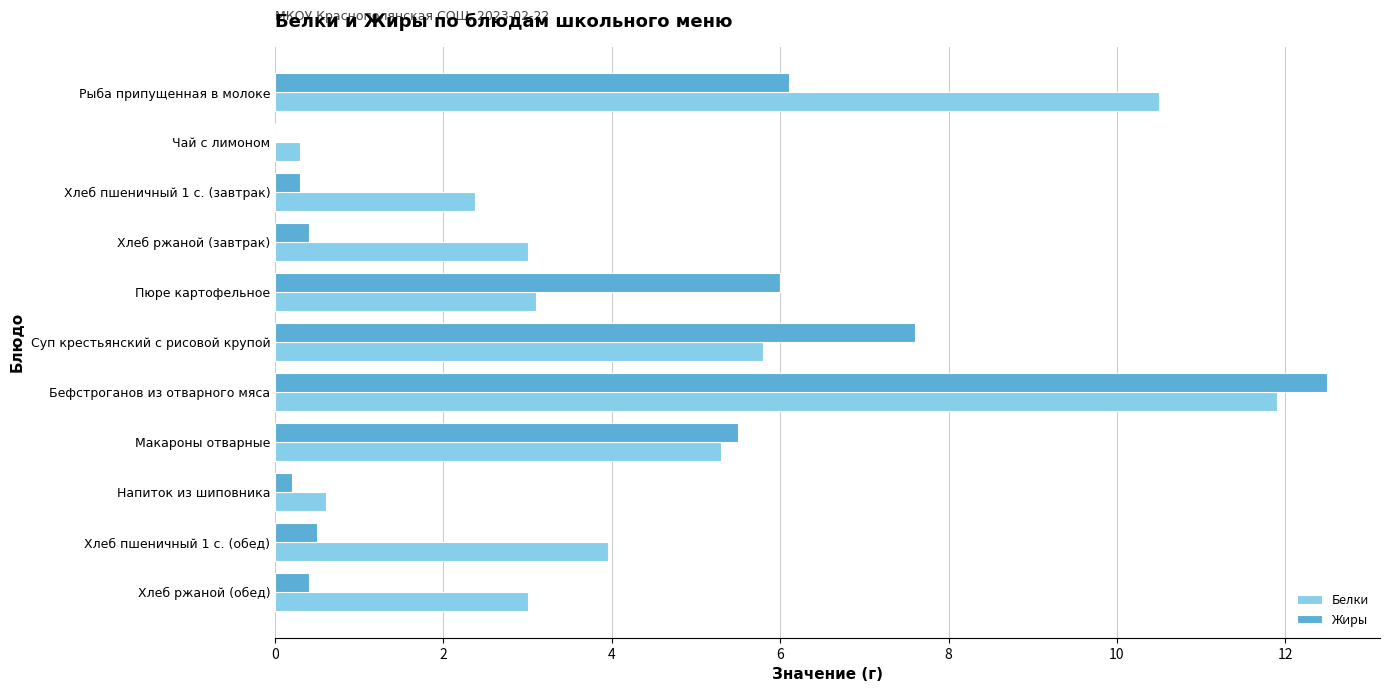

The Белки series shows 5.3 at Макароны отварные. True or false?

True